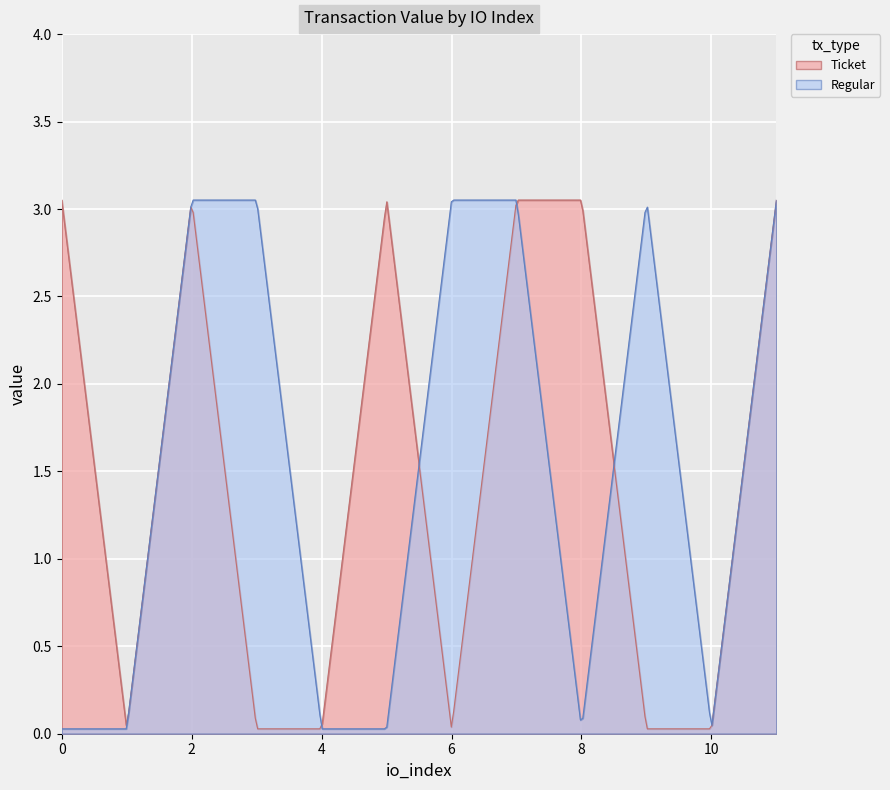

True or false: Regular has more than 0 interior local peaks.

True